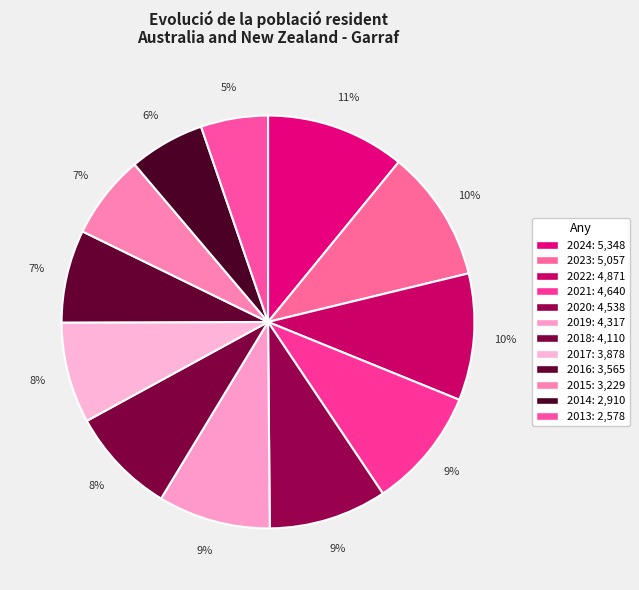

Combined, do 2013 and 2019 account for over 50%?

No